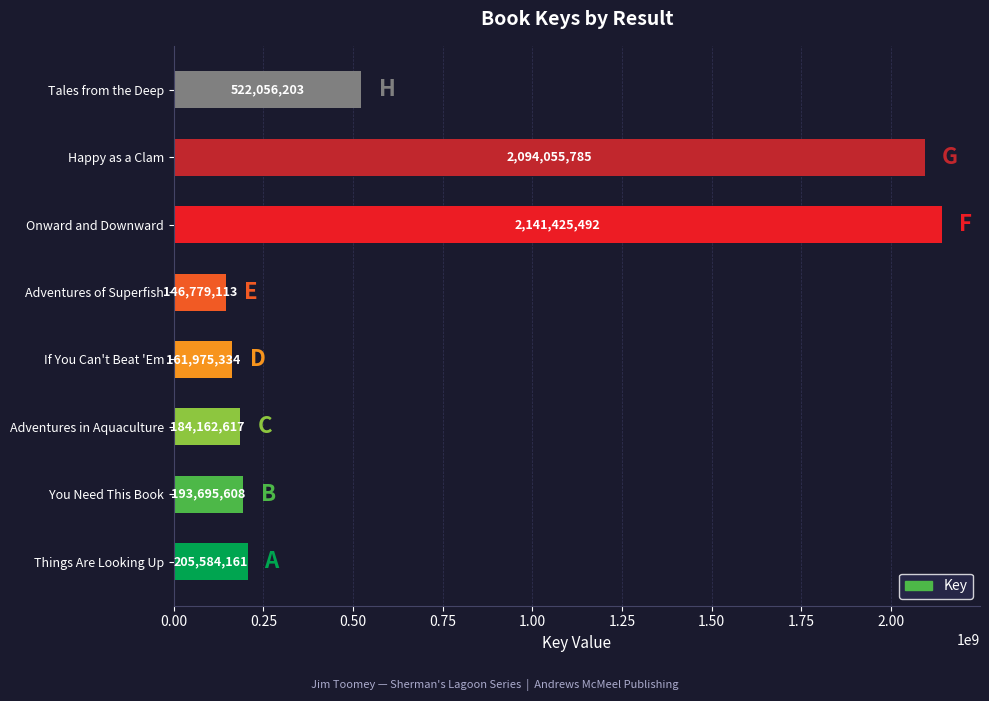

What is the difference between the second highest and second lowest values?

1932080451